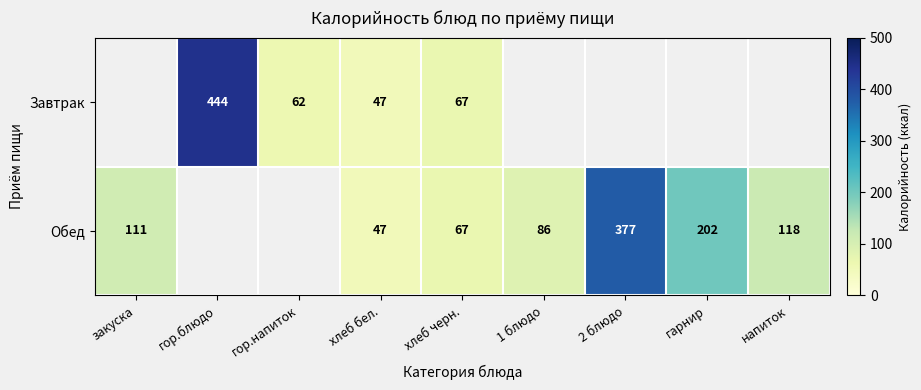

True or false: Завтрак has a value of 62 at гор.напиток.

True